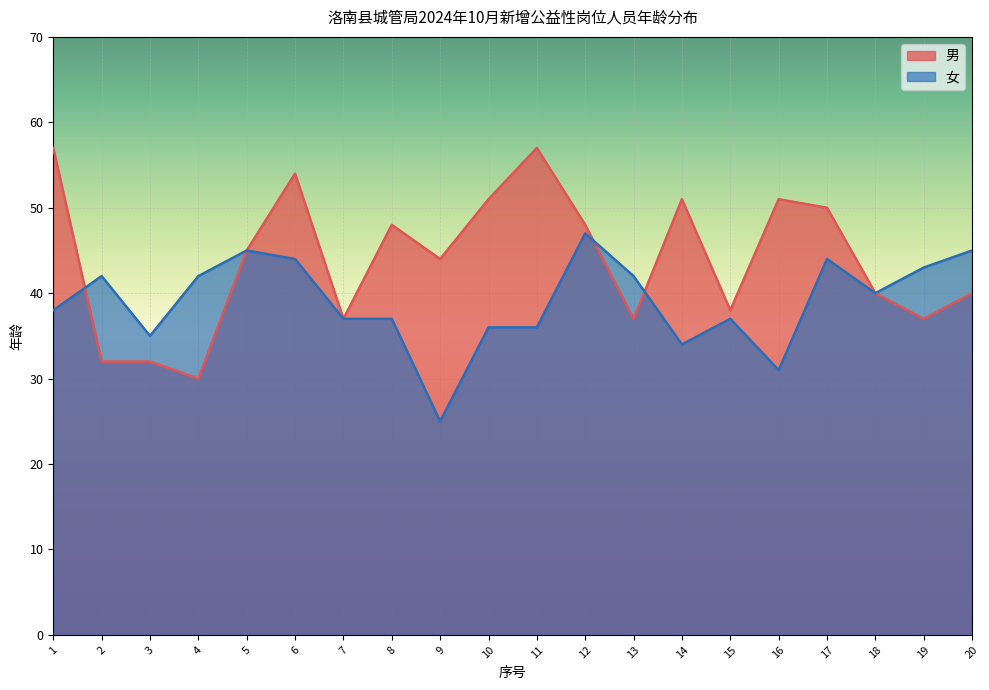

At which category is the sum across all series the highest?

6